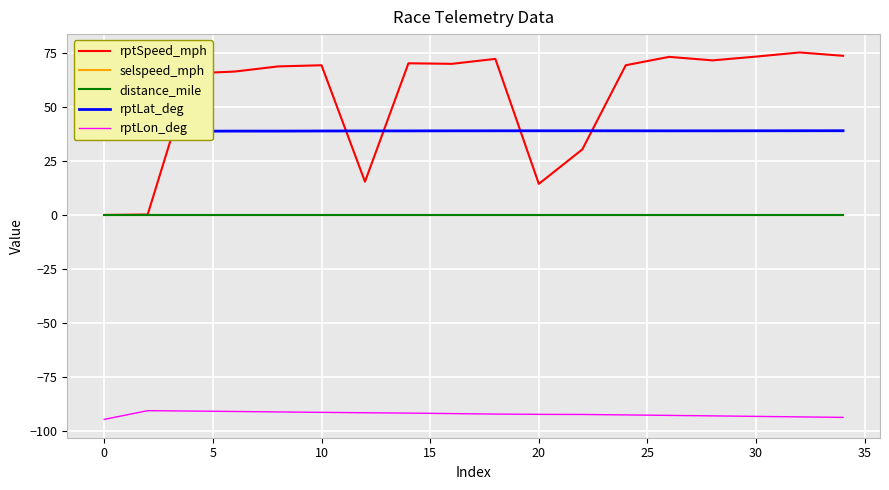

True or false: rptLat_deg and selspeed_mph cross at least once.

False